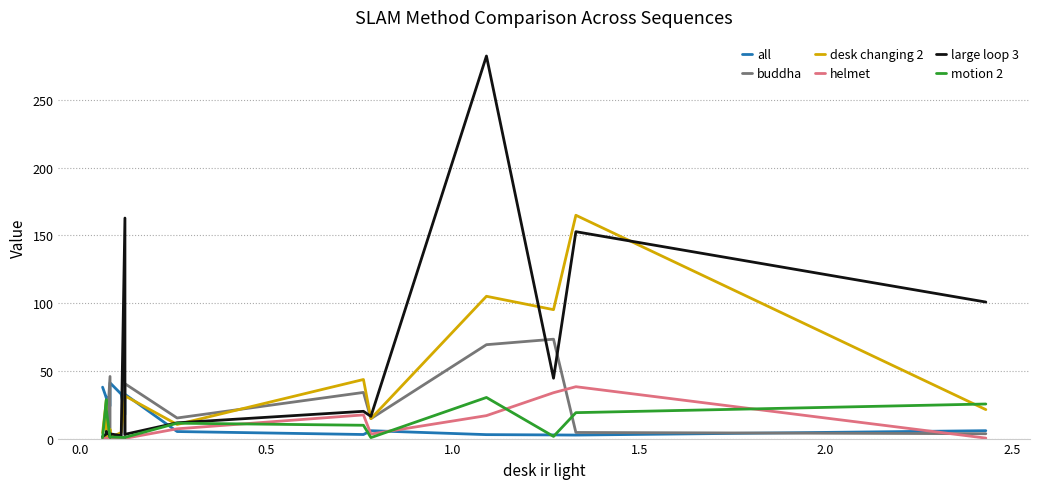

Which series ends up on top after the final intersection of all and large loop 3?

large loop 3